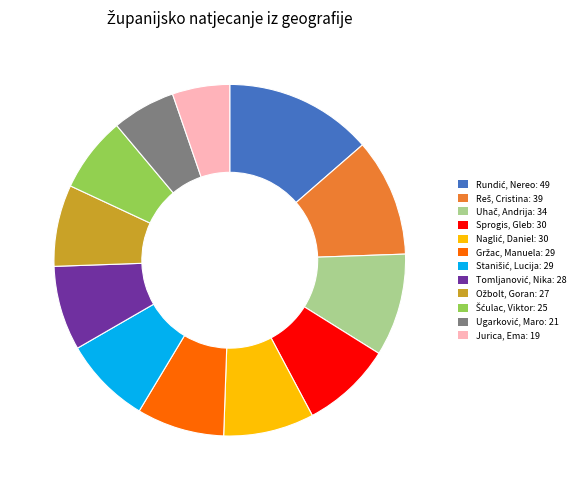

How many slices are in this pie chart?

12